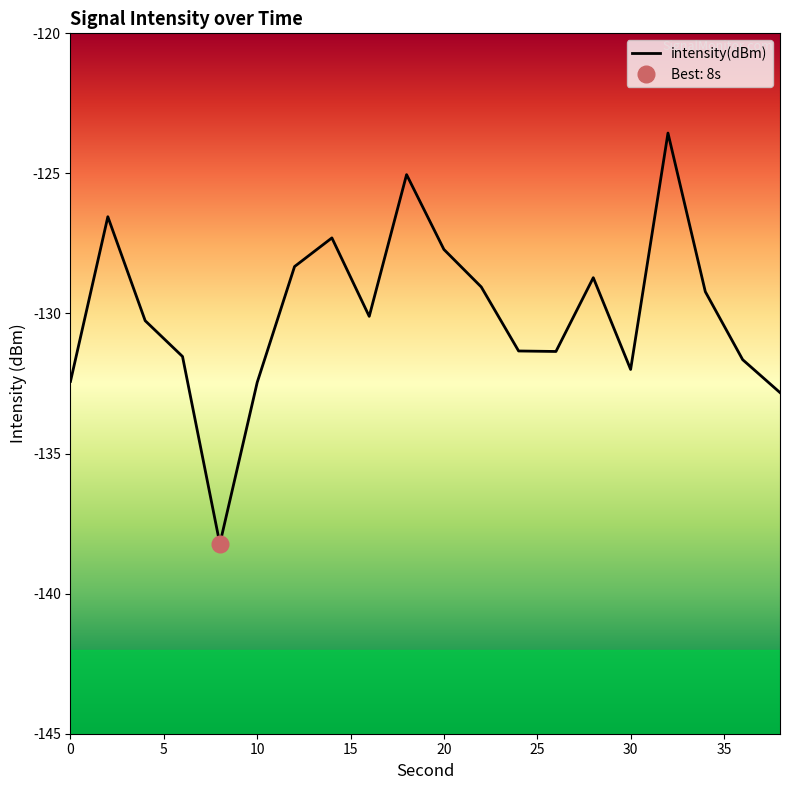

What is the value of the 14th point from the left?

-131.4